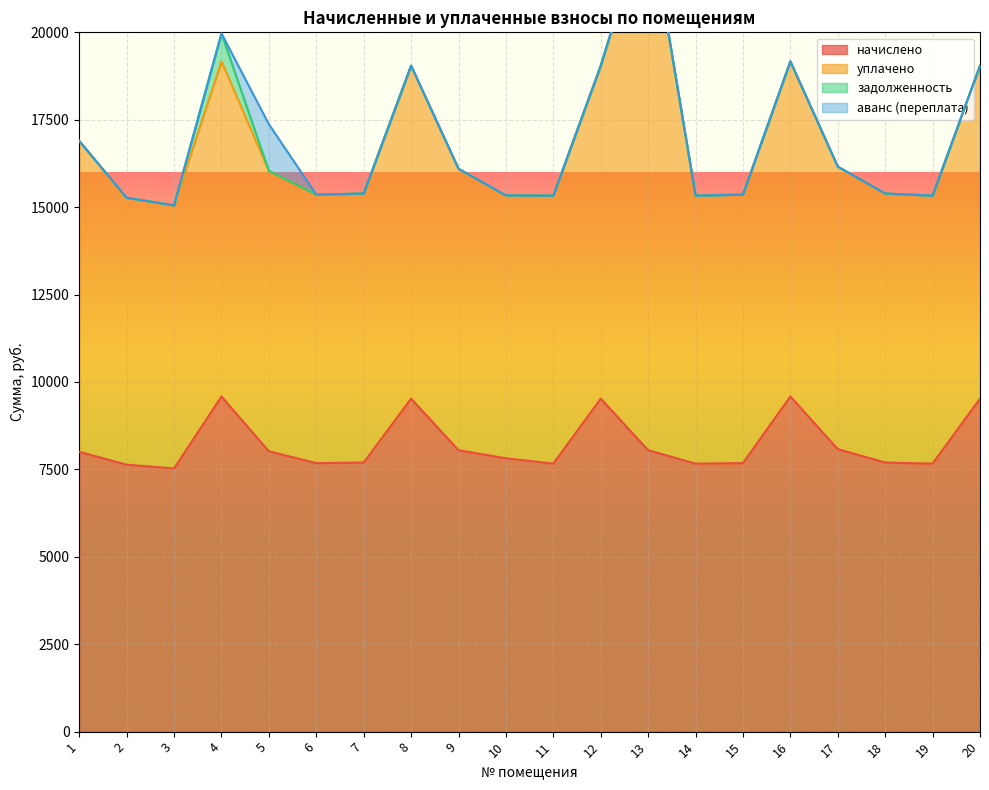

True or false: задолженность has more than 2 points higher than both neighbors.

False